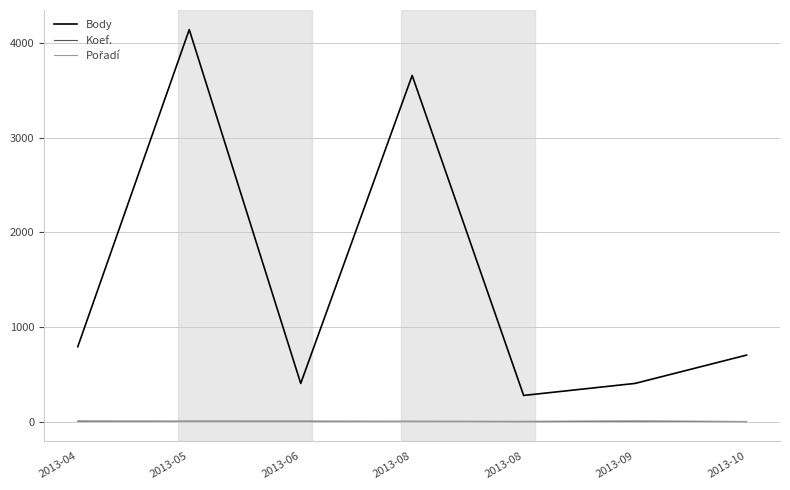

Is the value of Body at 2013-04 greater than the value of Pořadí at 2013-06?

Yes